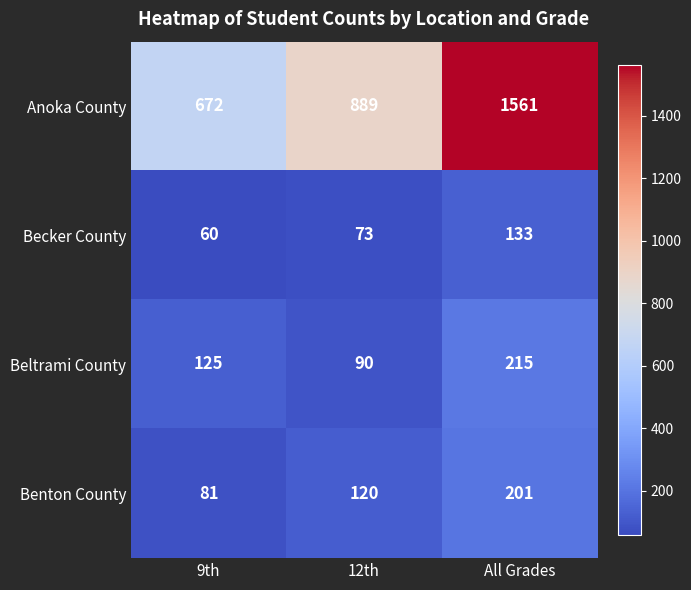

What is the difference between the maximum and minimum values in the Benton County series?

120